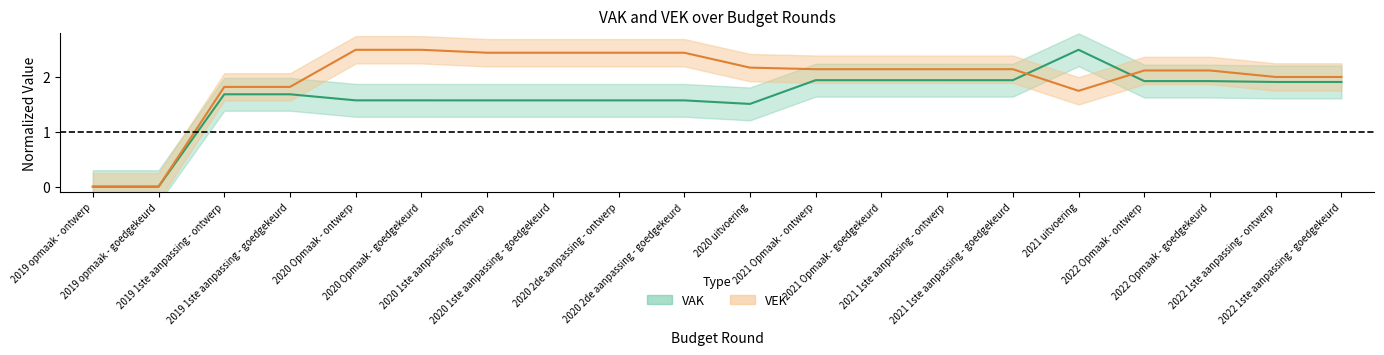

The VAK series shows 1.7 at 2019 1ste aanpassing - goedgekeurd. True or false?

True